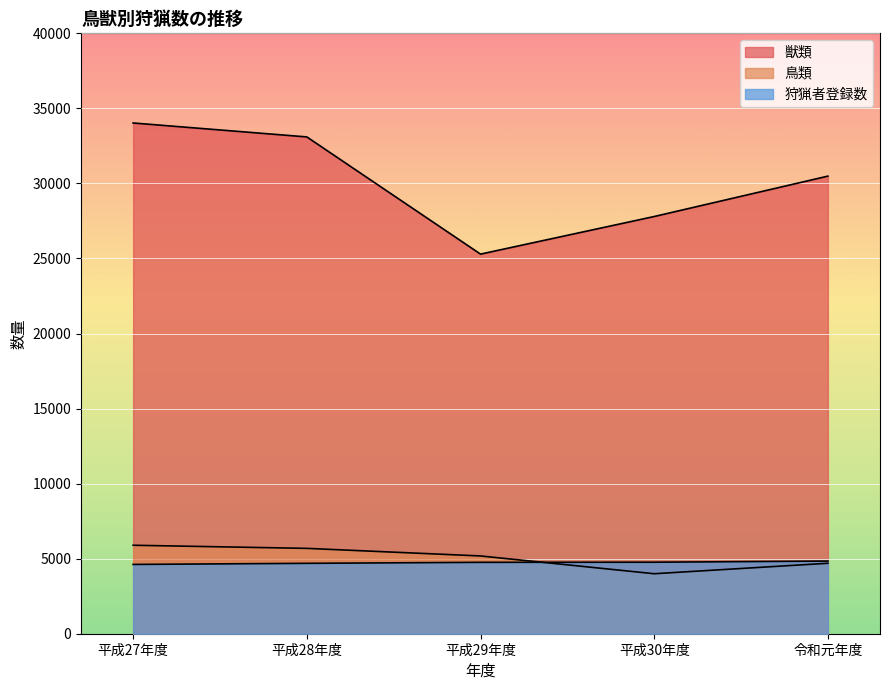

What are all the series names shown in the legend?

鳥類, 獣類, 狩猟者登録数